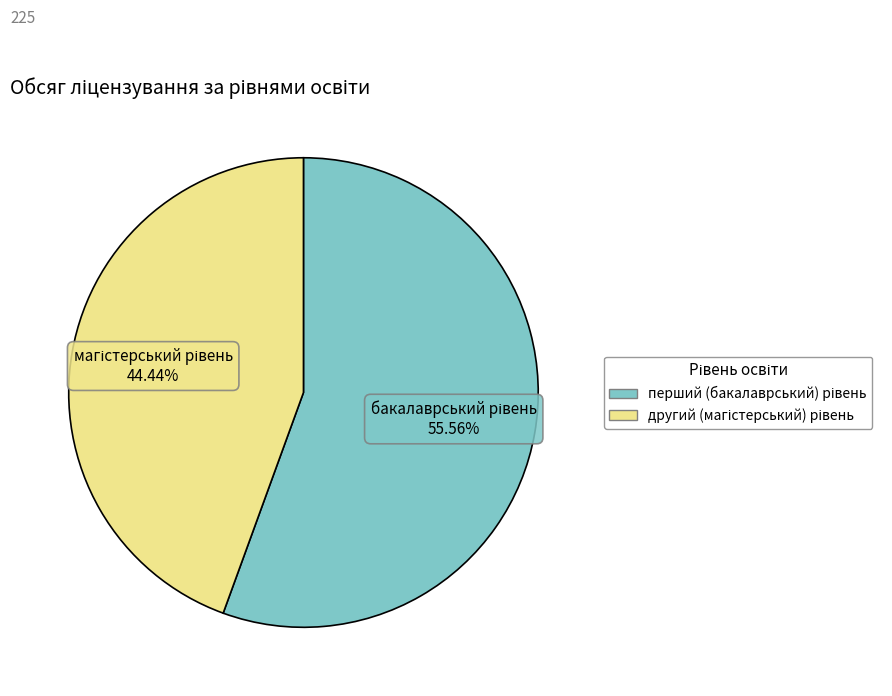

Is there any slice that represents more than half of the pie?

Yes